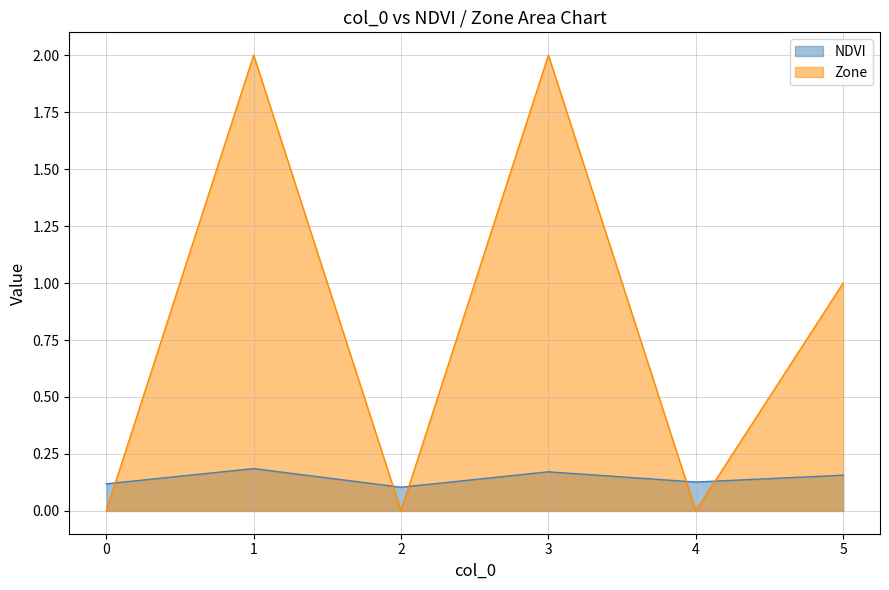

Between which two adjacent categories do NDVI and Zone first intersect?

0 and 1